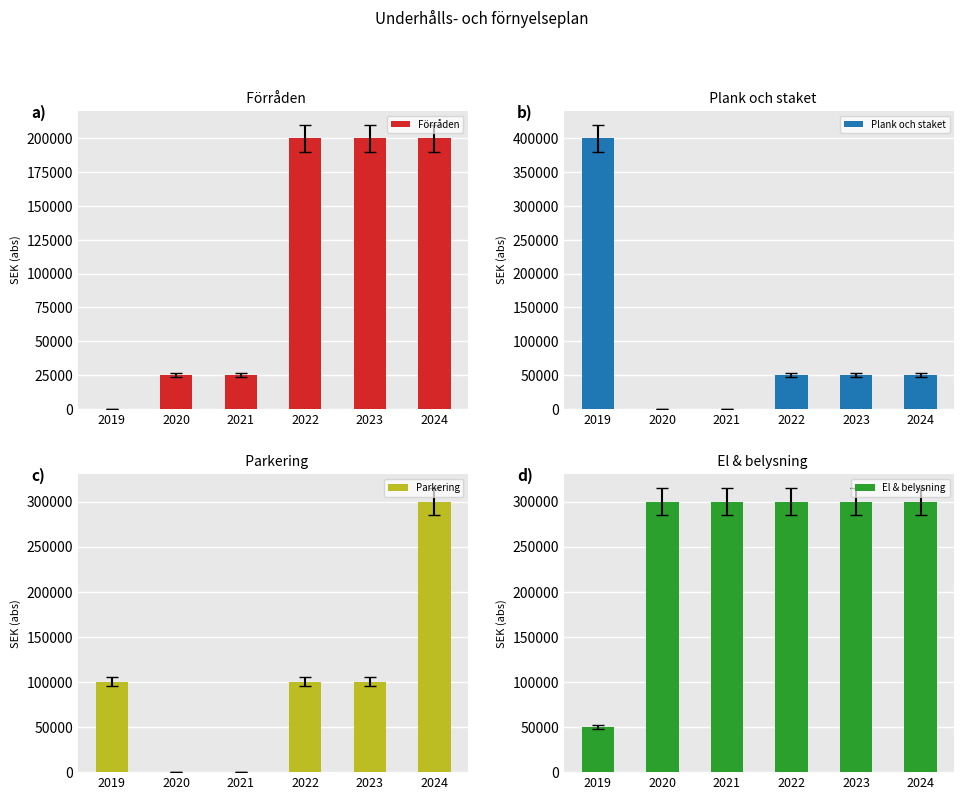

Reading left to right, extract all data points from this chart.

Förråden: 0	25000	25000	200000	200000	200000
Plank och staket: 400000	0	0	50000	50000	50000
Parkering: 100000	0	0	100000	100000	300000
El & belysning: 50000	300000	300000	300000	300000	300000